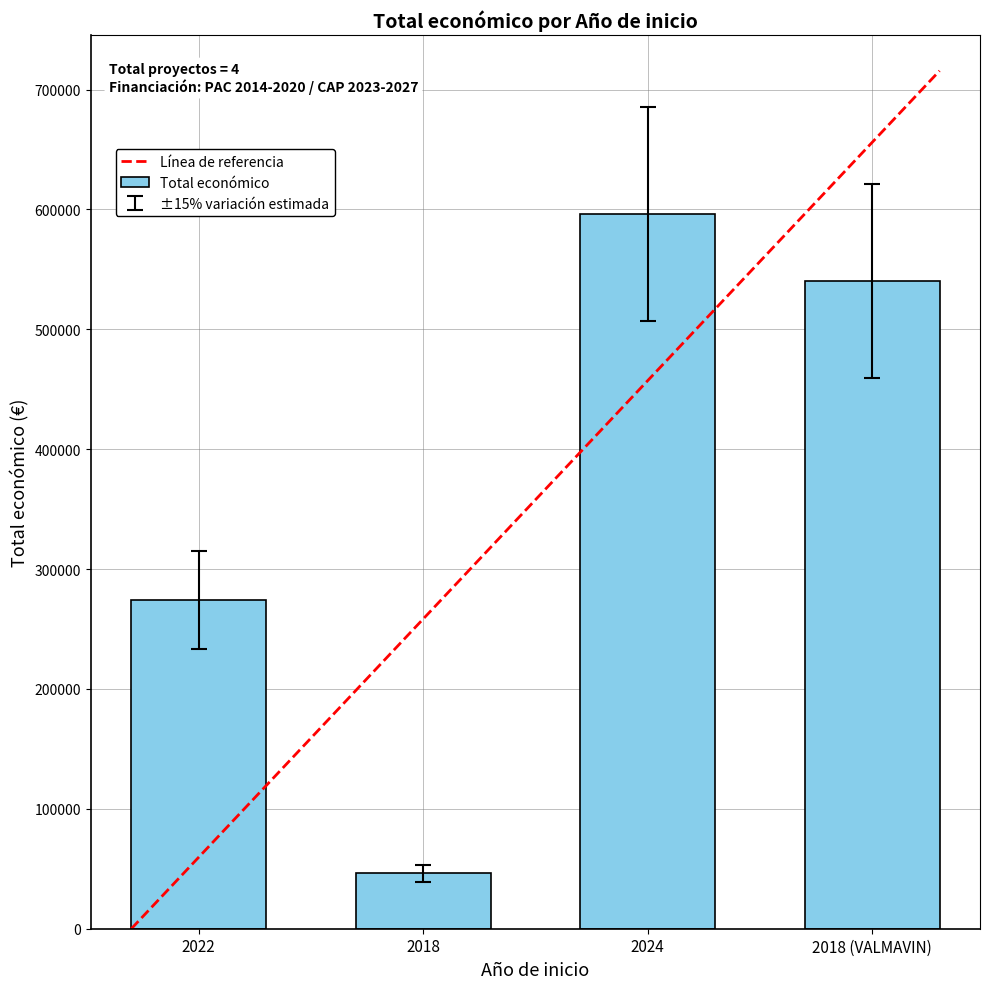

The value at 2018 is 46300. True or false?

True